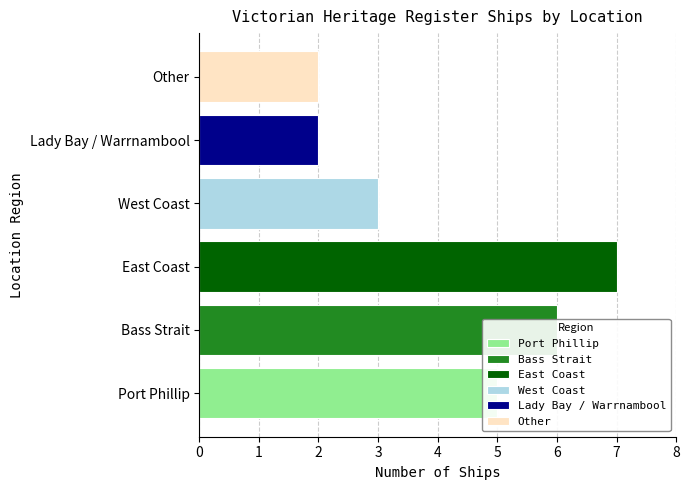

What is the average value?

4